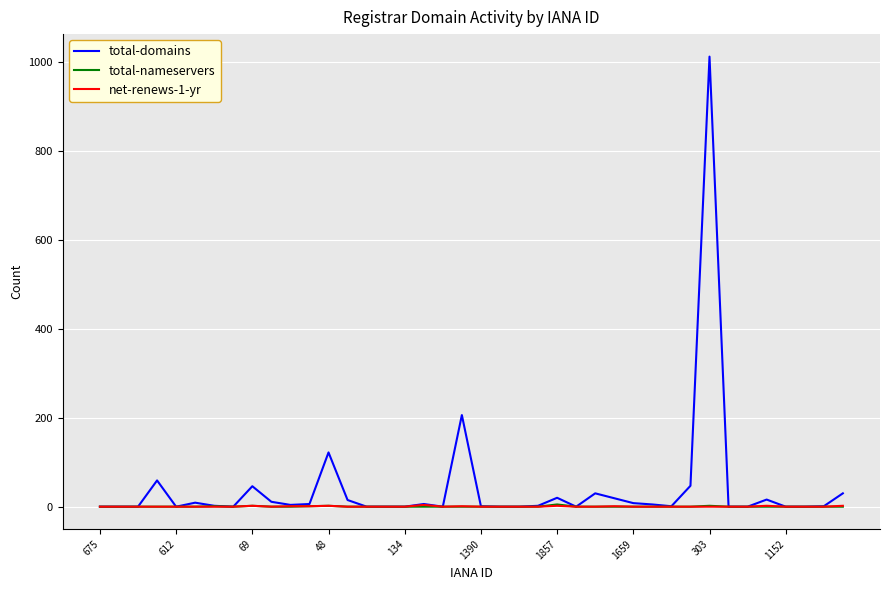

What is the difference between the maximum and minimum values in the total-nameservers series?

5